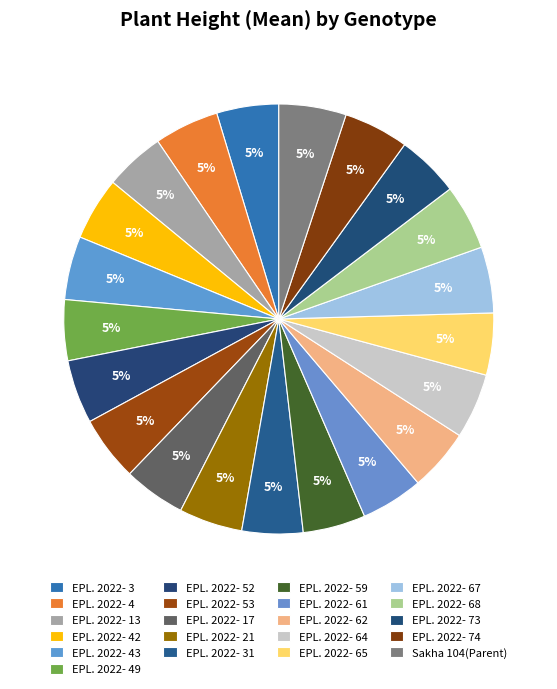

How many slices are in this pie chart?

21